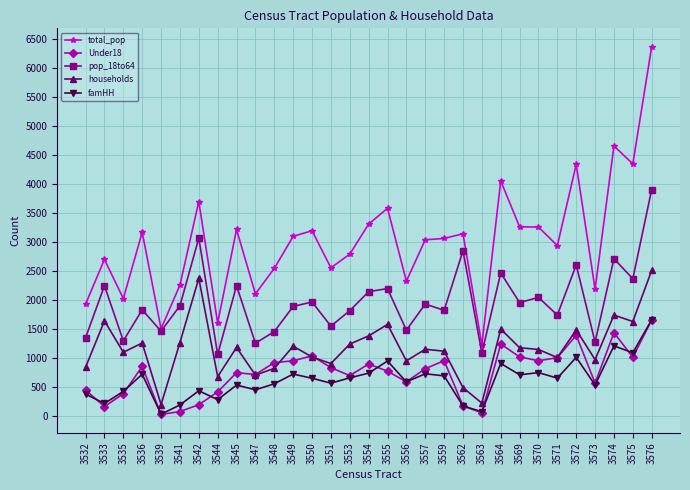

The value of households at 3574 is 1740. True or false?

True